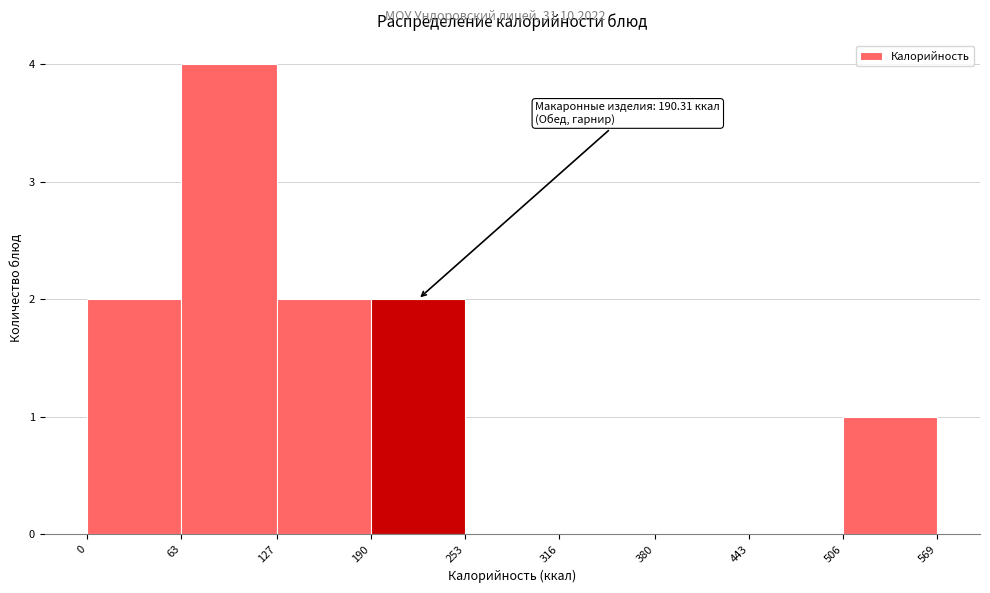

Over which range of the x-axis is the bar tallest?

63 to 127